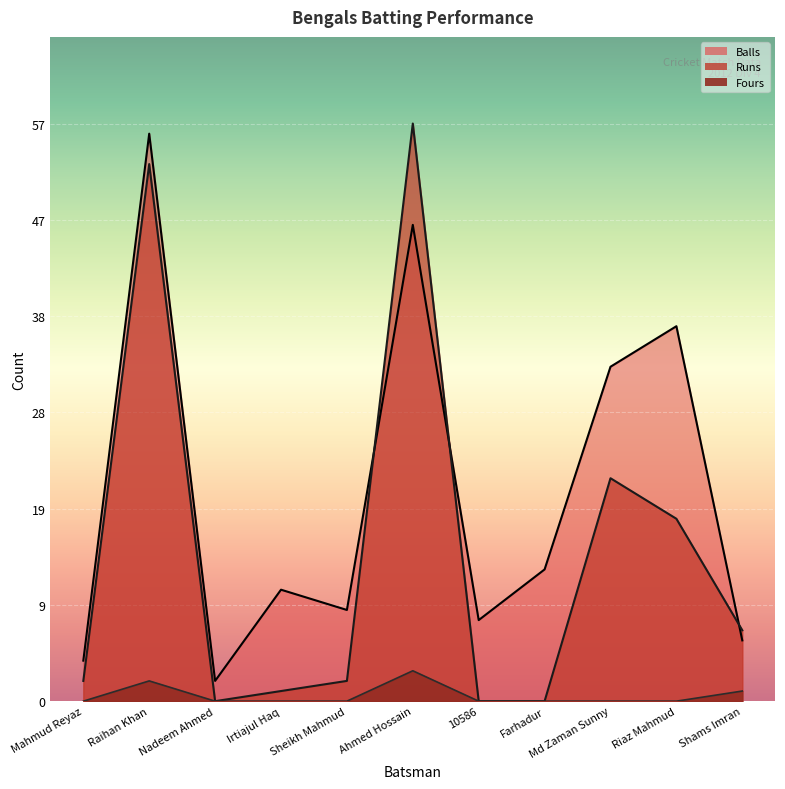

Rank the series at Md Zaman Sunny from highest to lowest value.

Balls, Runs, Fours